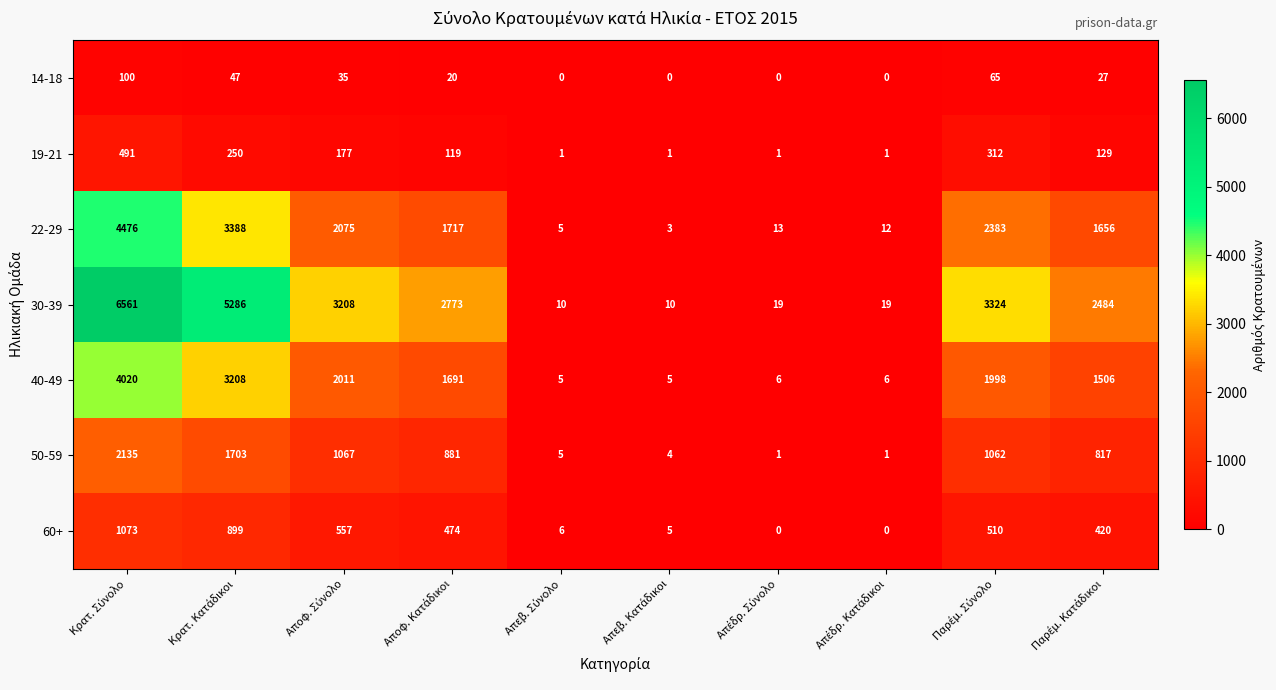

Which series has the largest range (max minus min)?

30-39